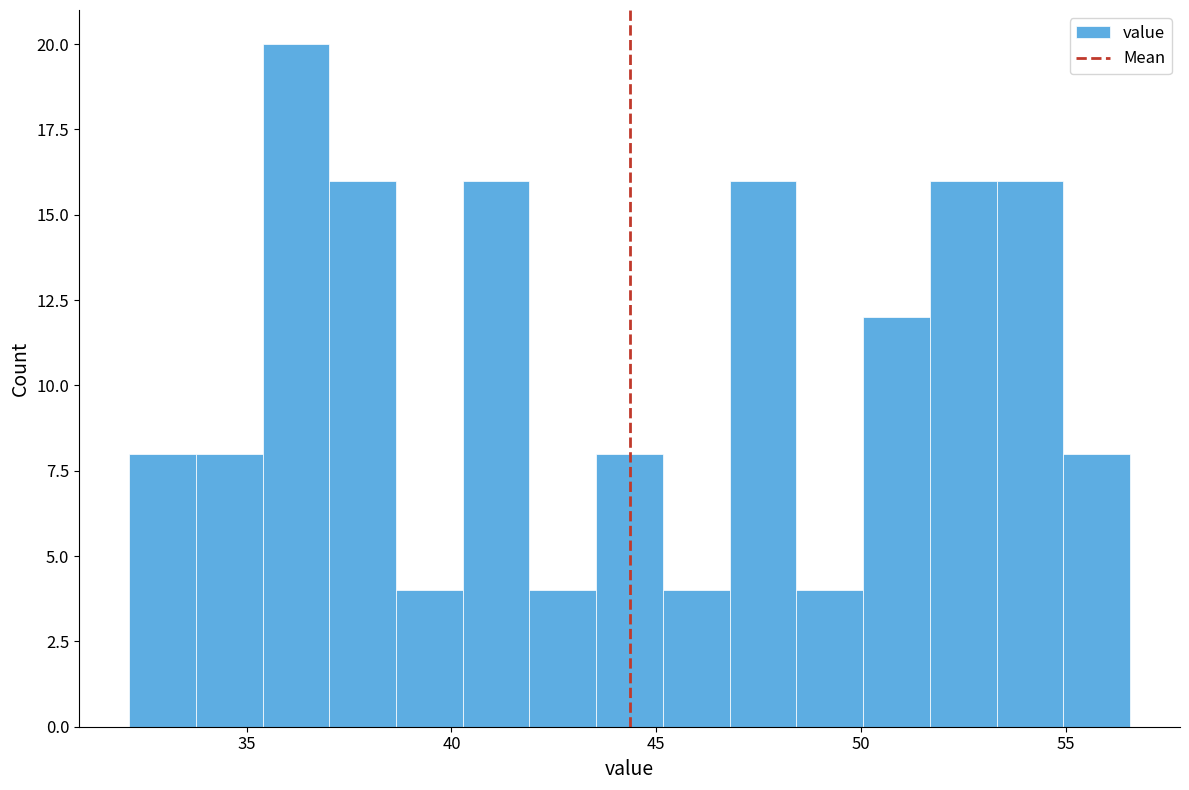

Around what value on the x-axis is the tallest bar? Give the approximate position of its centre, as read against the axis.

36.0